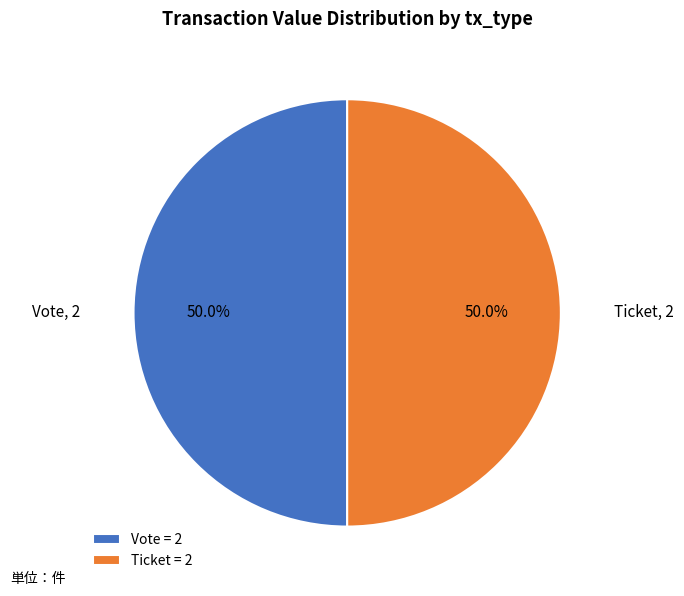

What percentage do Vote = 2 and Ticket = 2 together represent?

100.0%